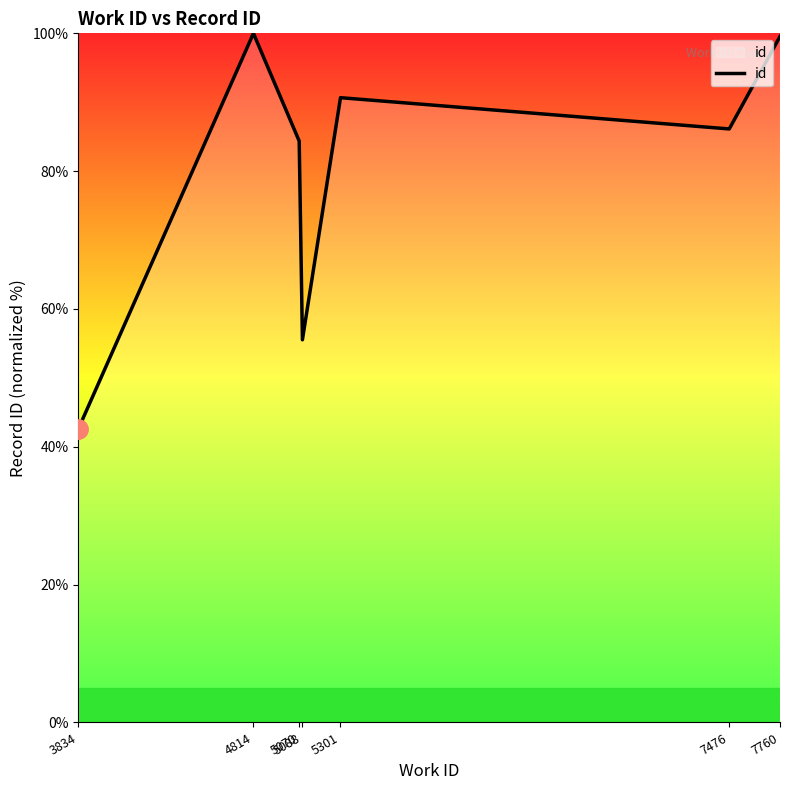

What is the sum of the values at 3834 and 4814?

142.6